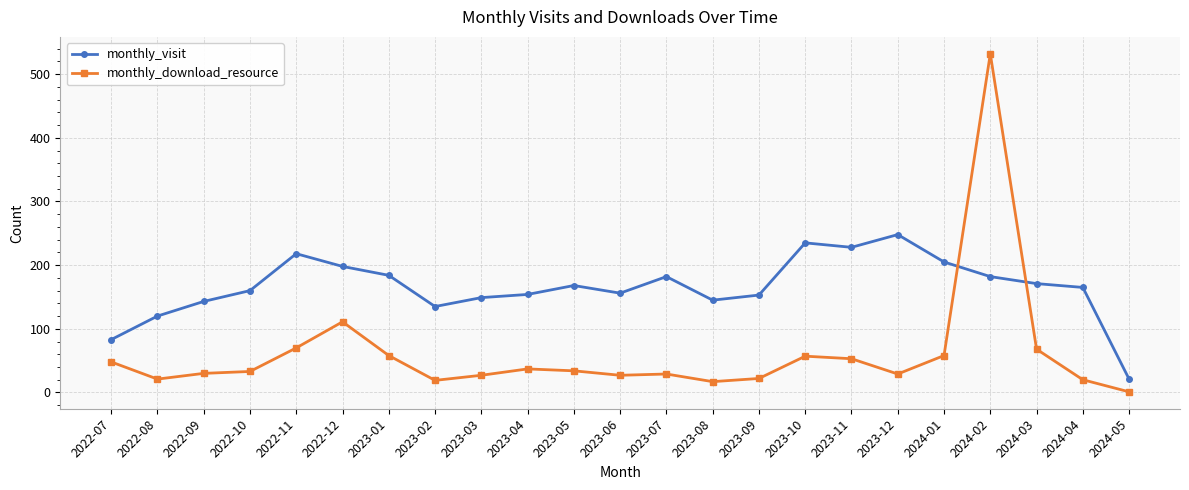

What is the label of the 16th point from the left?

2023-10